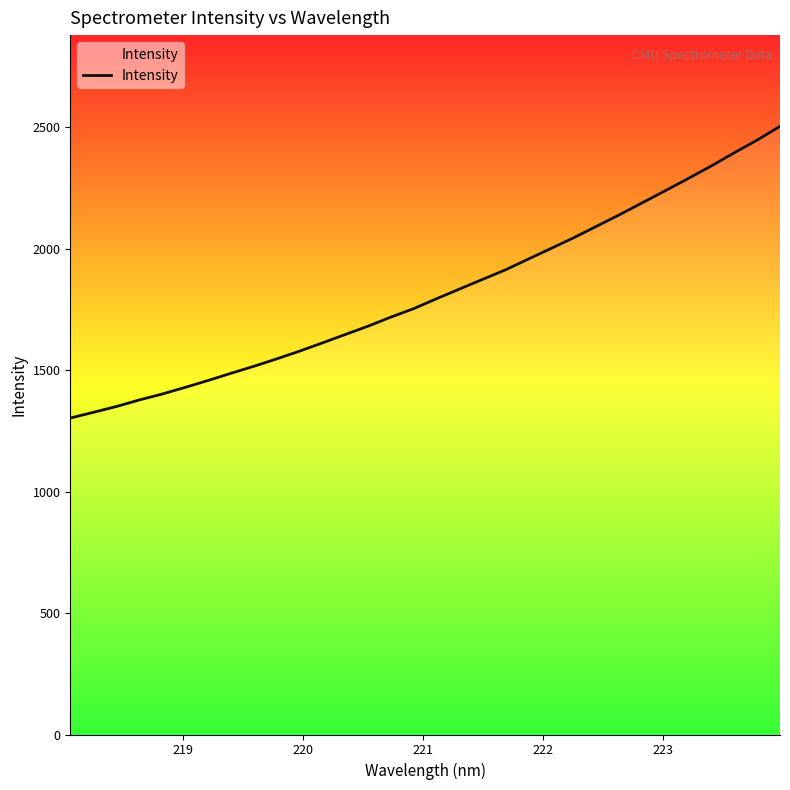

What is the smallest value displayed?

1303.2